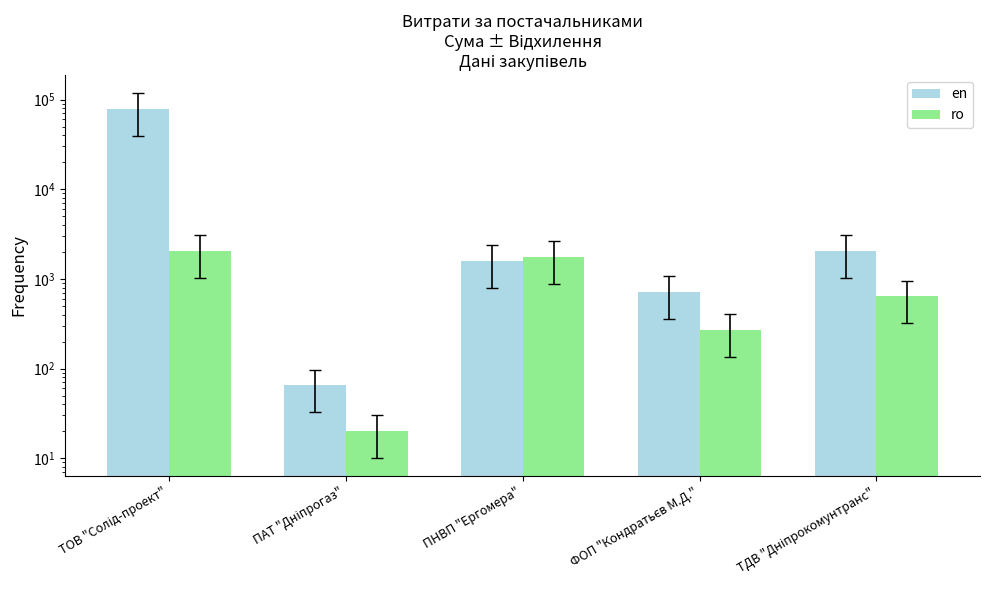

What is the difference between the second highest and second lowest values in the ro series?

1495.0